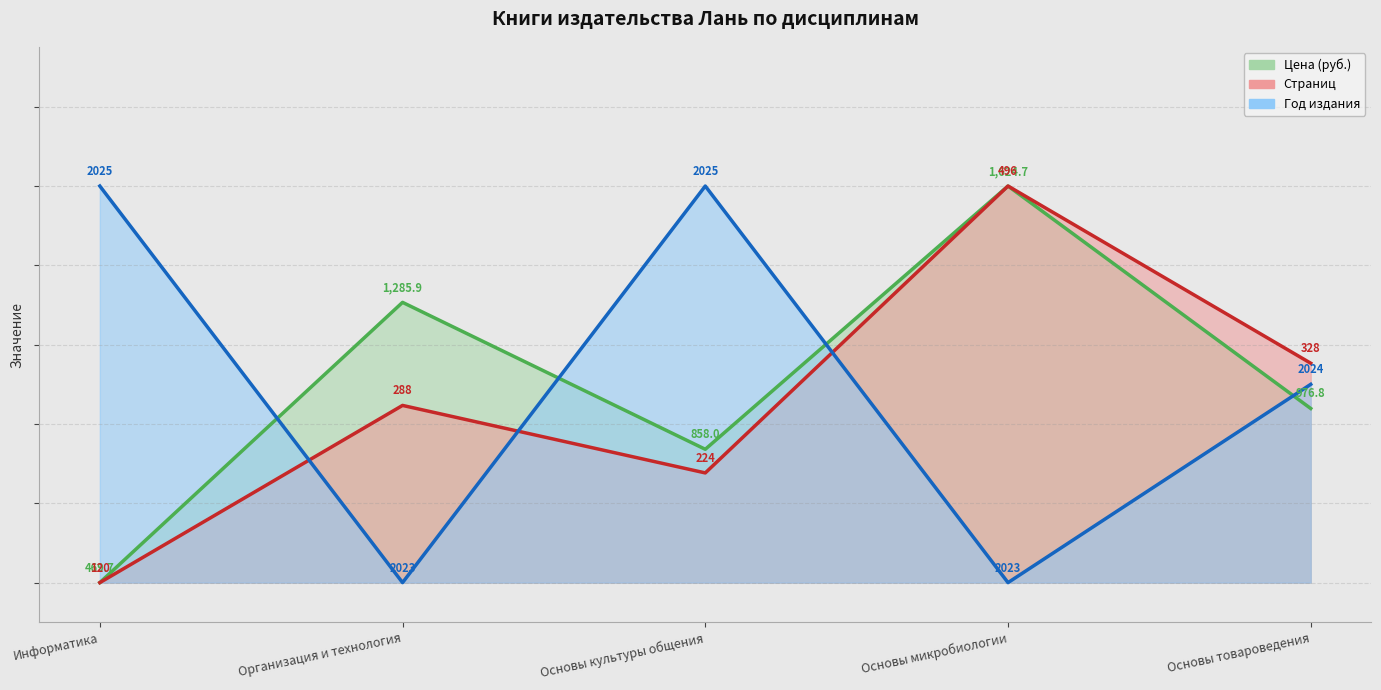

What is the average value of the Цена (руб.) series?

0.5